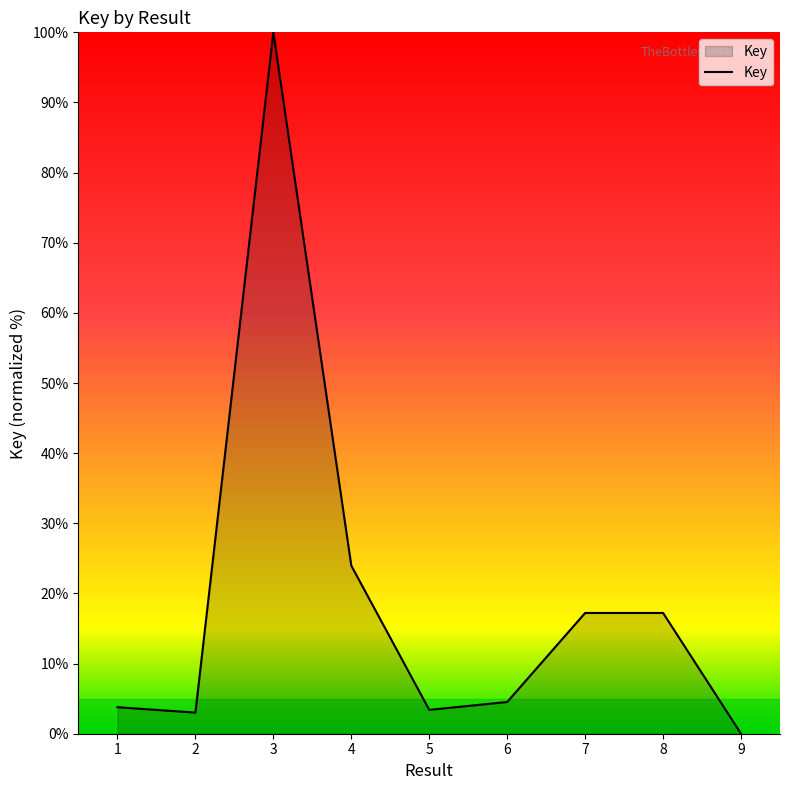

Read the value at 2.

3.0